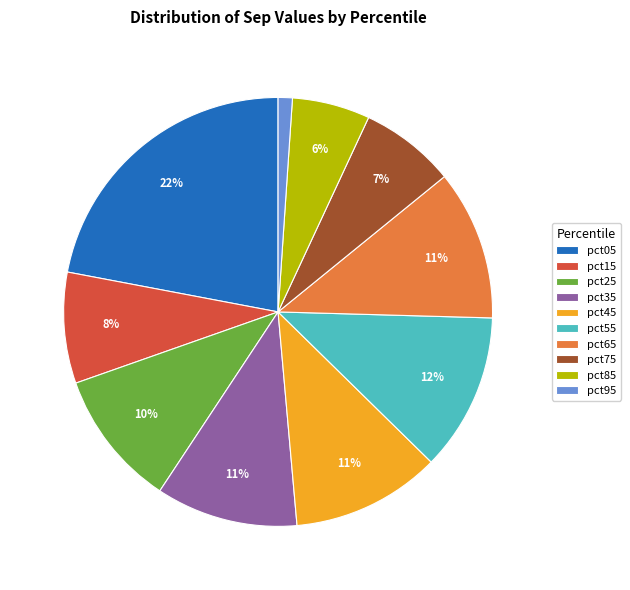

How many segments does this pie chart have?

10